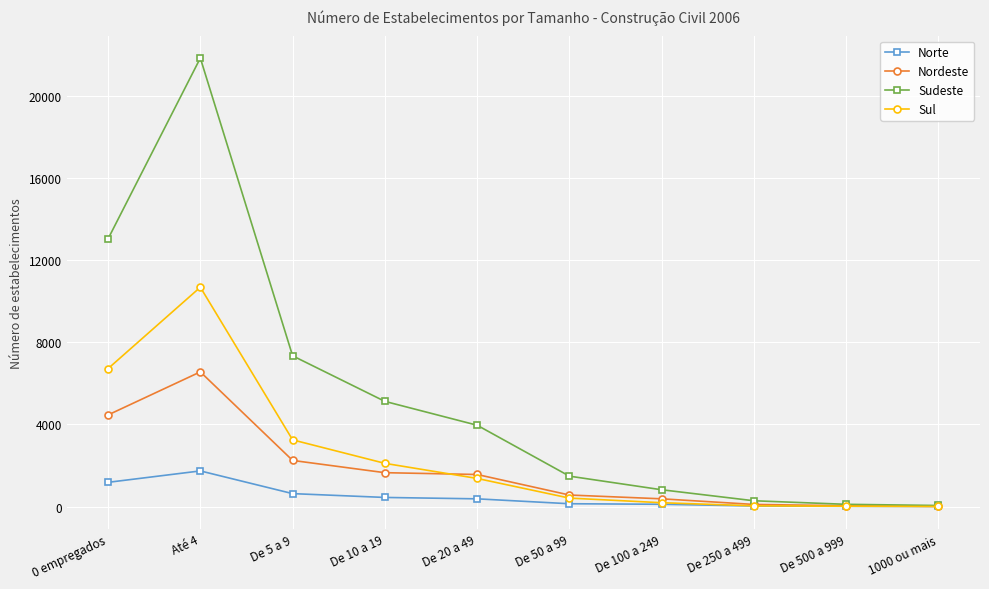

Between 0 empregados and De 500 a 999, which series saw the biggest shift?

Sudeste